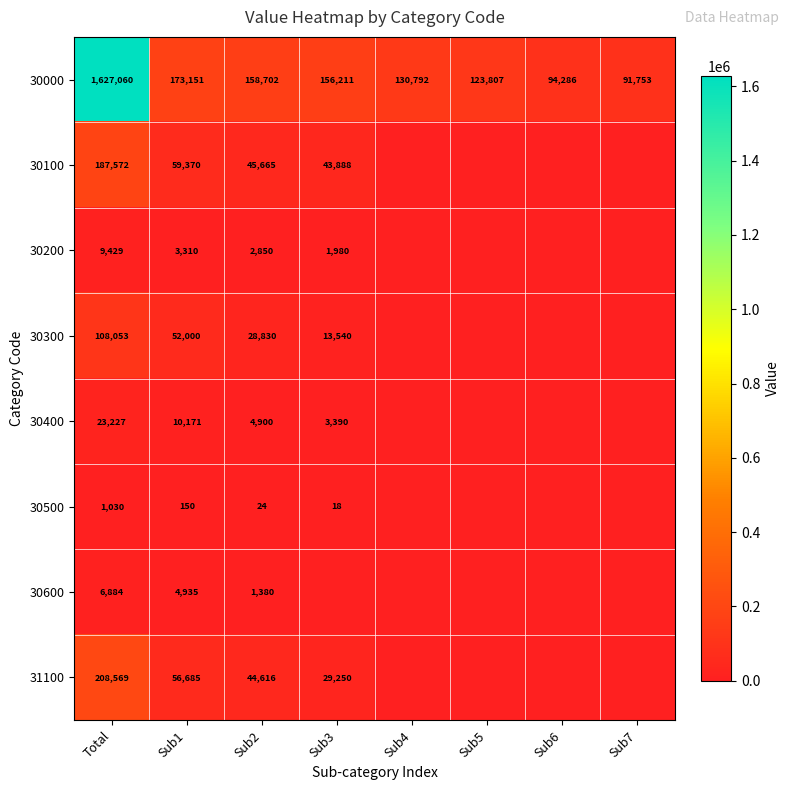

Count the number of categories in the chart.

8